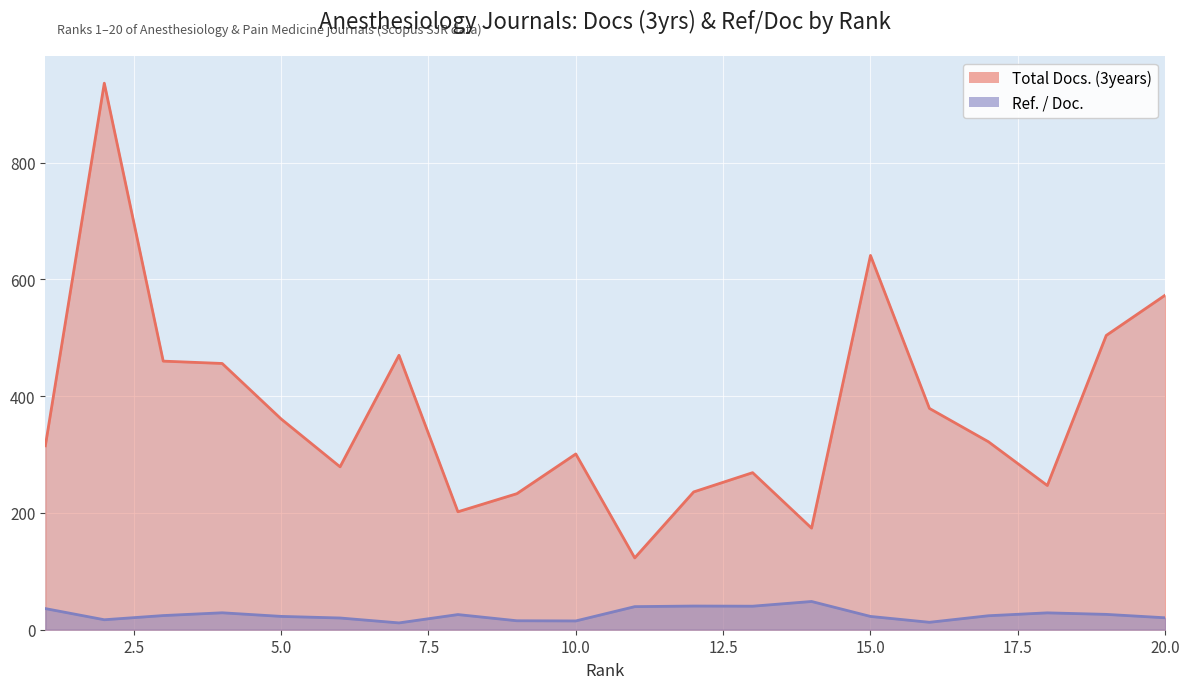

What is the minimum value for Ref. / Doc.?

11.7